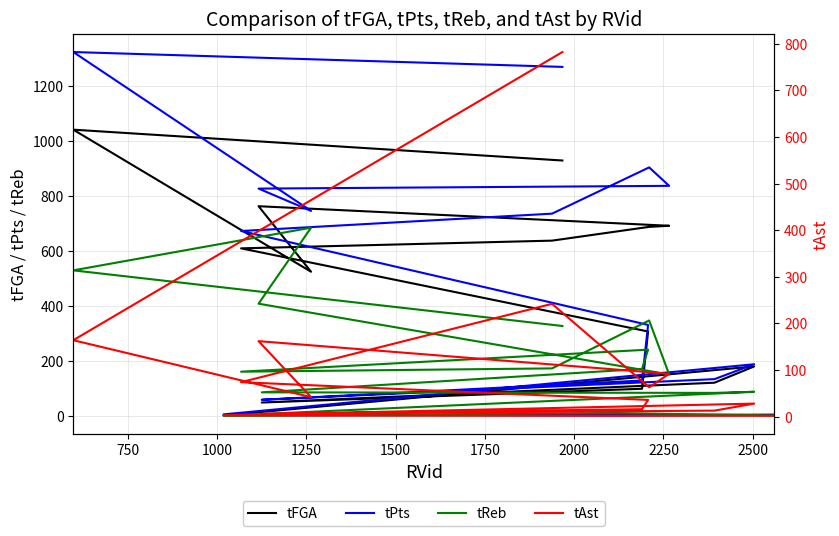

How many lines are shown in the chart?

4